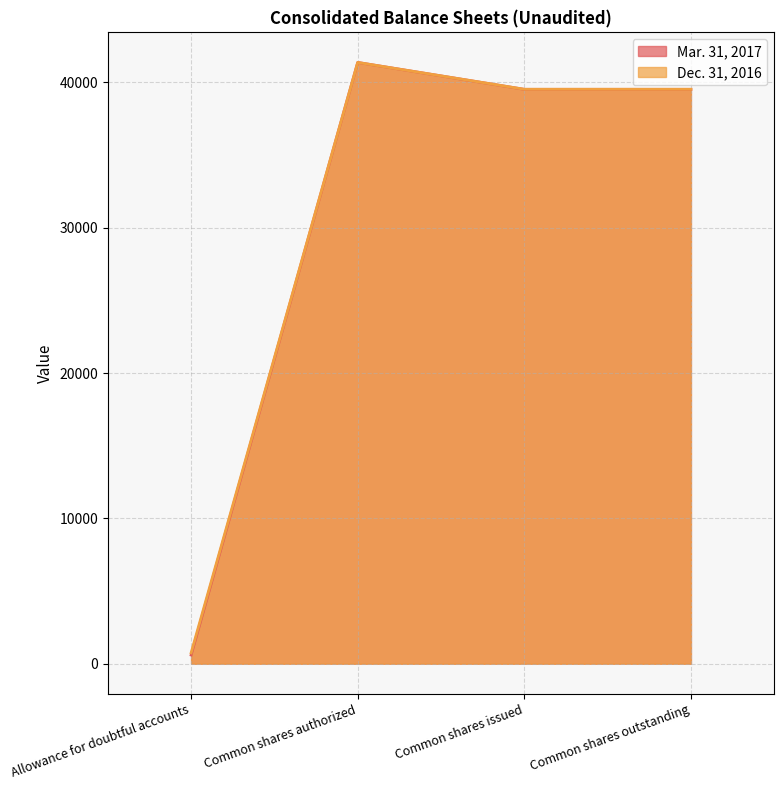

What is the approximate value of Mar. 31, 2017 at Common shares issued?

39518